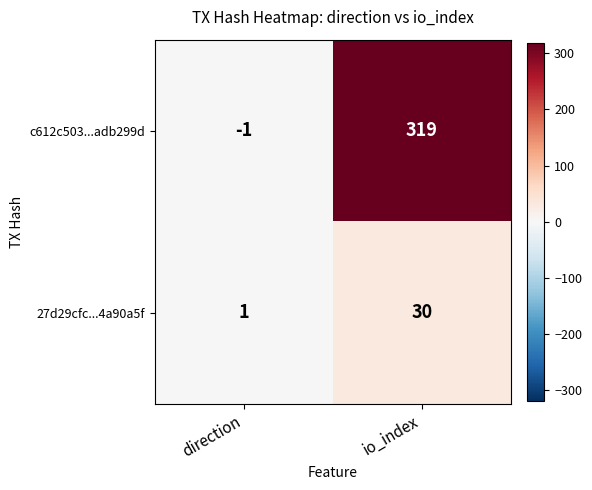

Read the 27d29cfc...4a90a5f value at io_index, to the nearest 10.

30